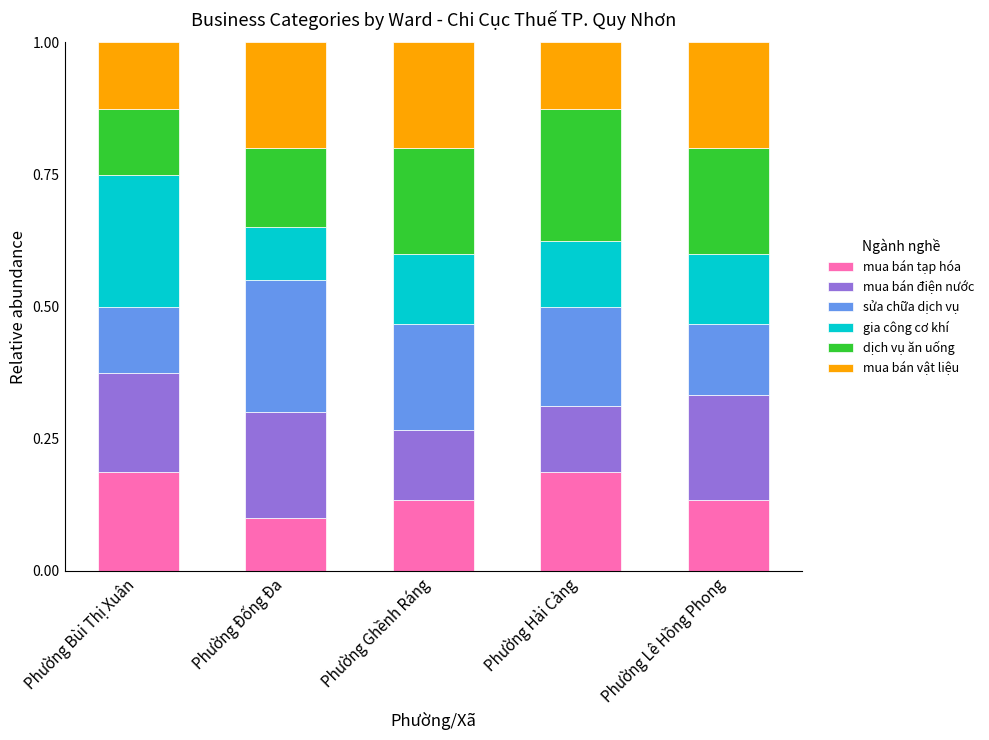

Which category has the lowest value in the mua bán tạp hóa series?

Phường Đống Đa